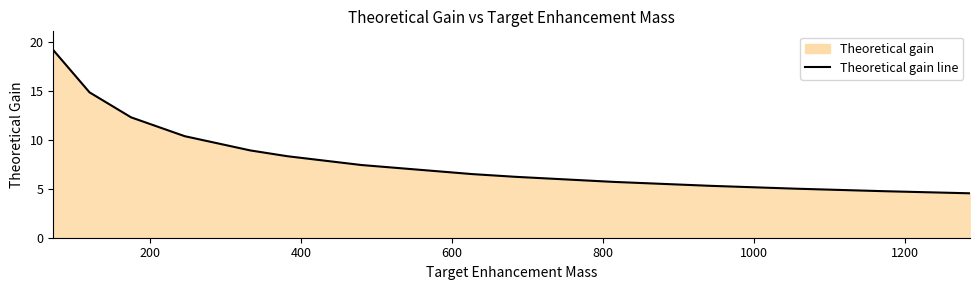

What is the maximum value shown in the chart?

19.2